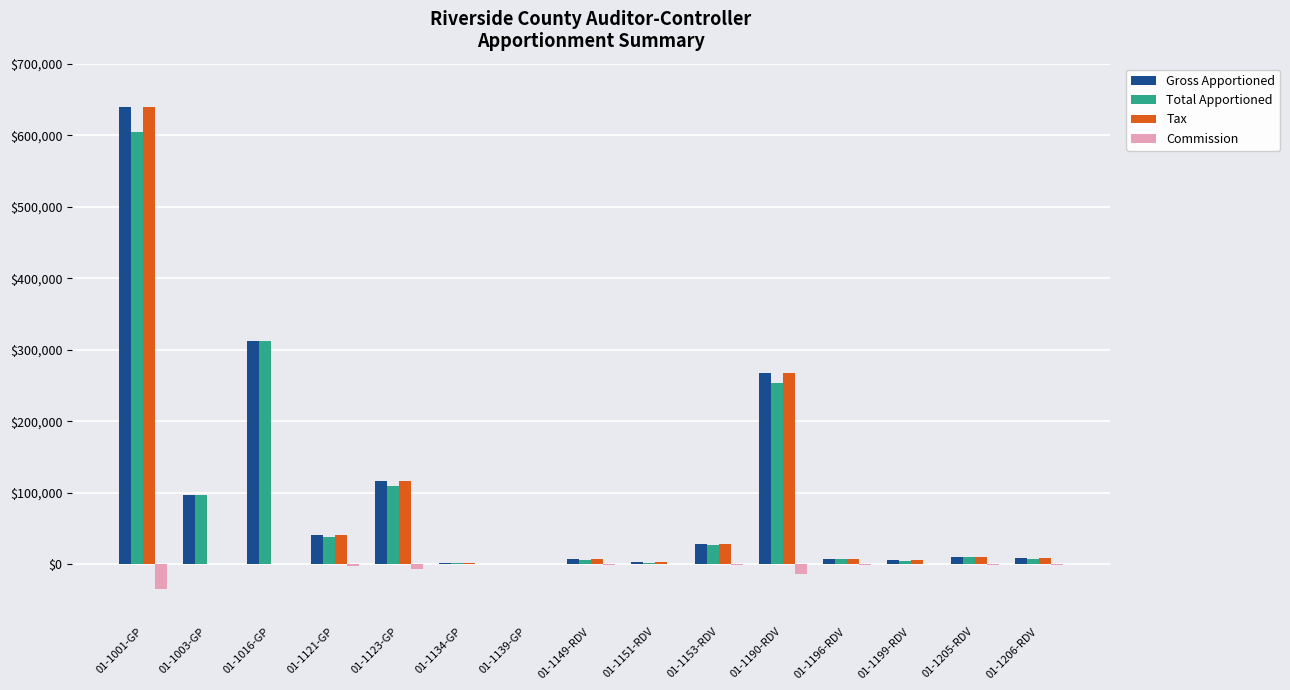

What is the greatest value displayed?

638819.8